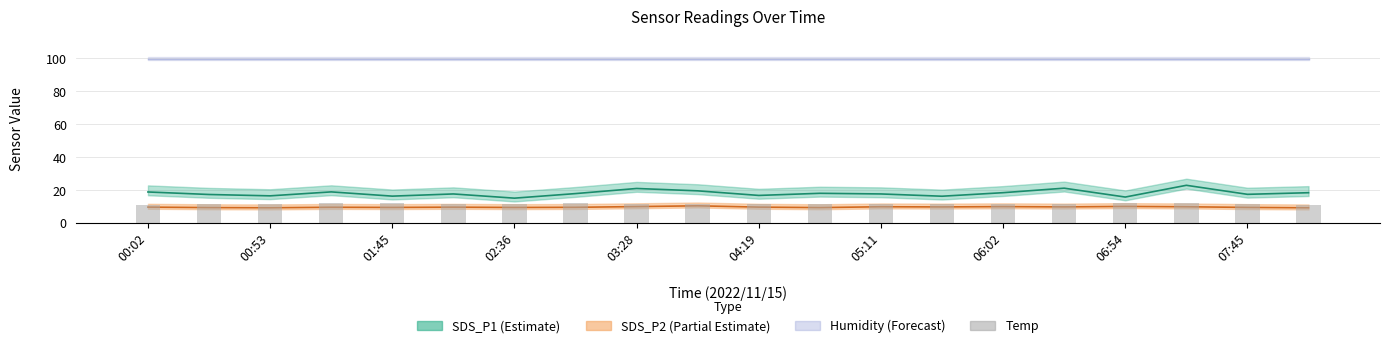

Which has a higher value, 07:45 or 03:28?

03:28